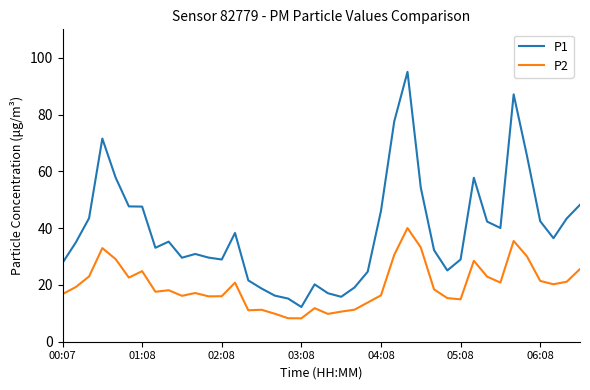

List the series in order of their peak value, highest first.

P1, P2